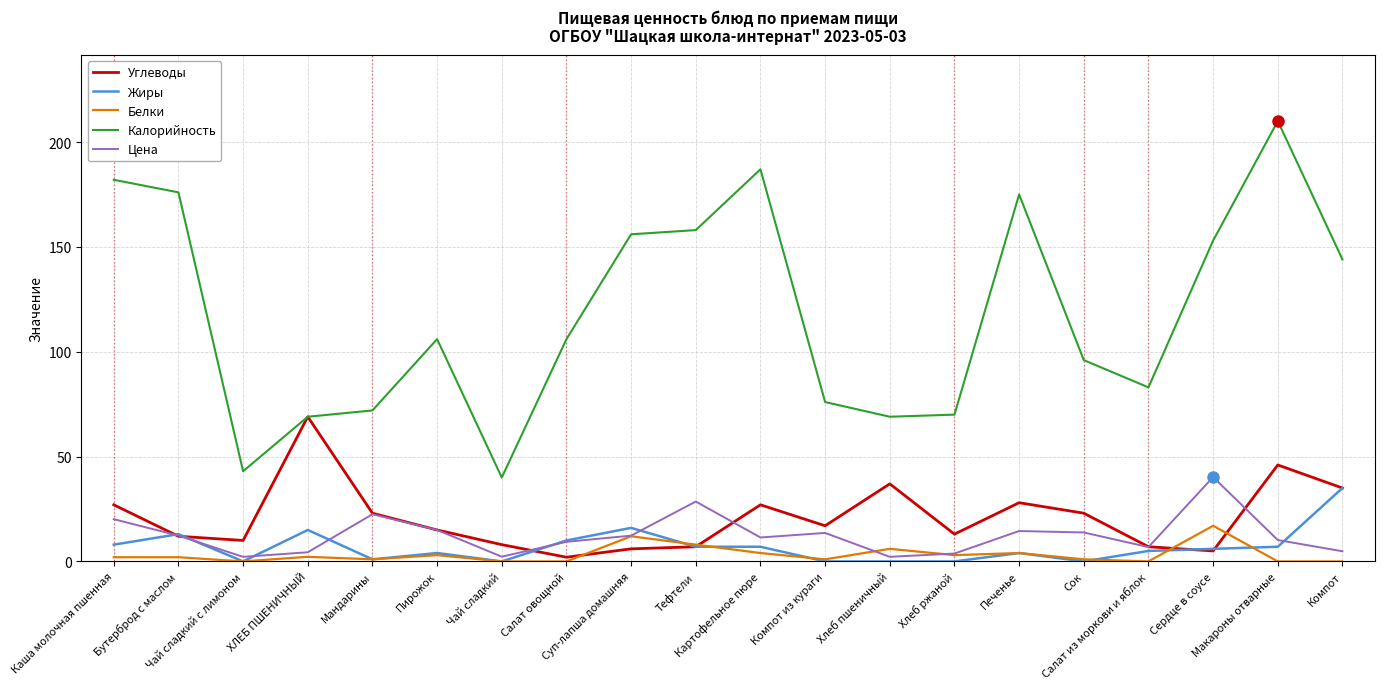

Which series has the largest range (max minus min)?

Калорийность